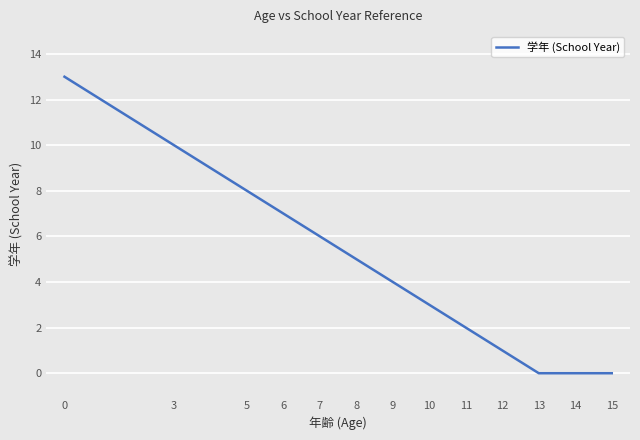

What is the difference between the maximum and minimum values?

13